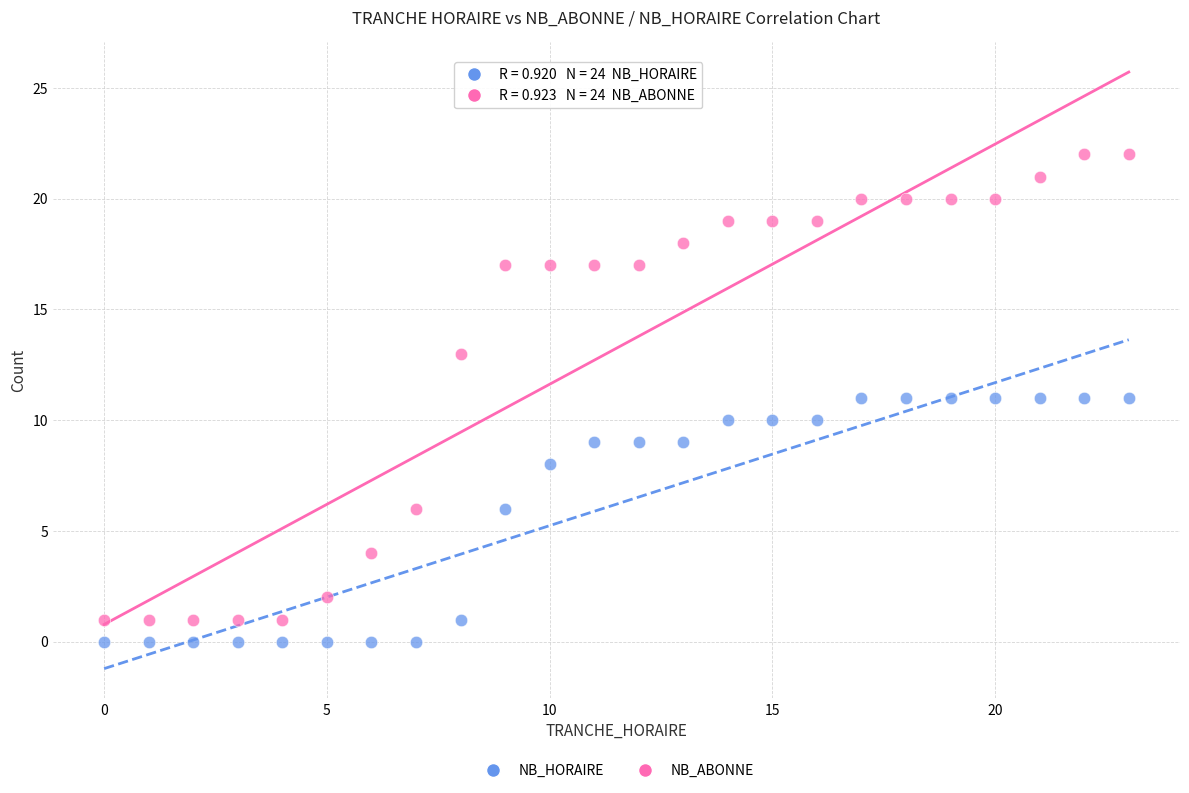

What are all the series names shown in the legend?

NB_HORAIRE, NB_ABONNE